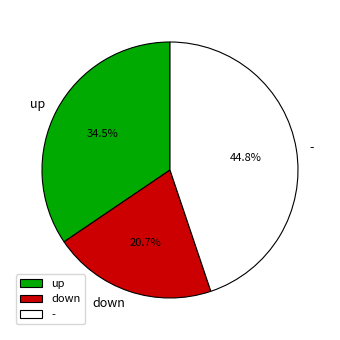

What portion of the pie excludes -?

55.2%